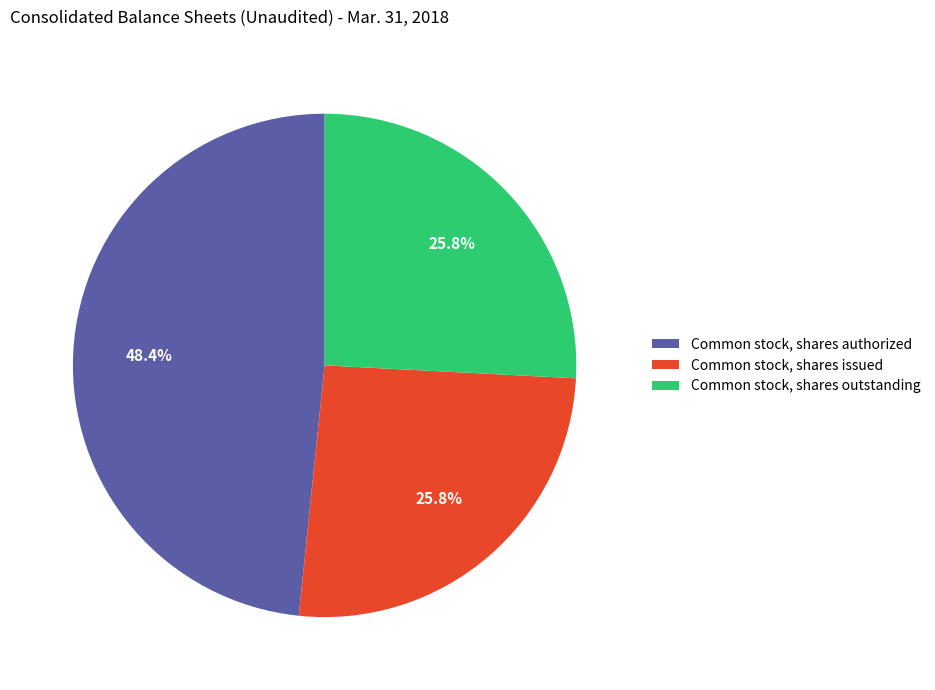

Does any single category account for the majority?

No